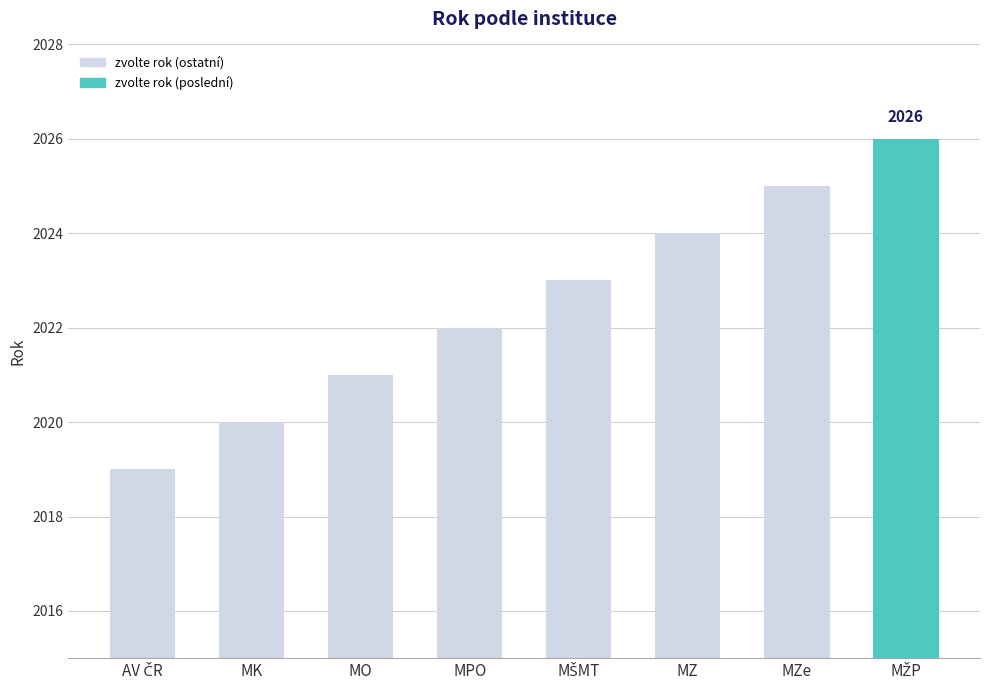

What is the difference between the values at MK and MPO?

2